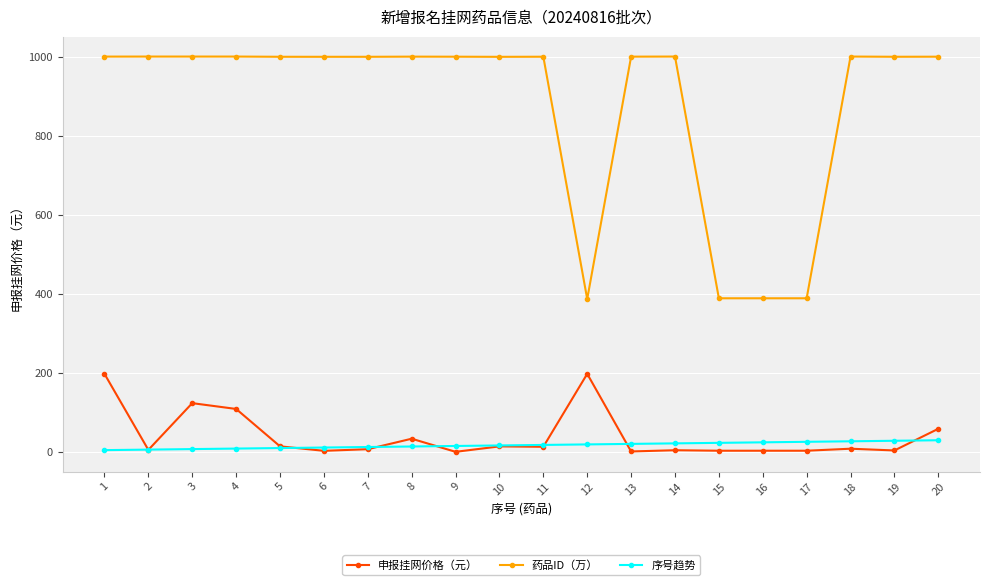

List the series in order of their peak value, lowest first.

序号趋势, 申报挂网价格（元）, 药品ID（万）